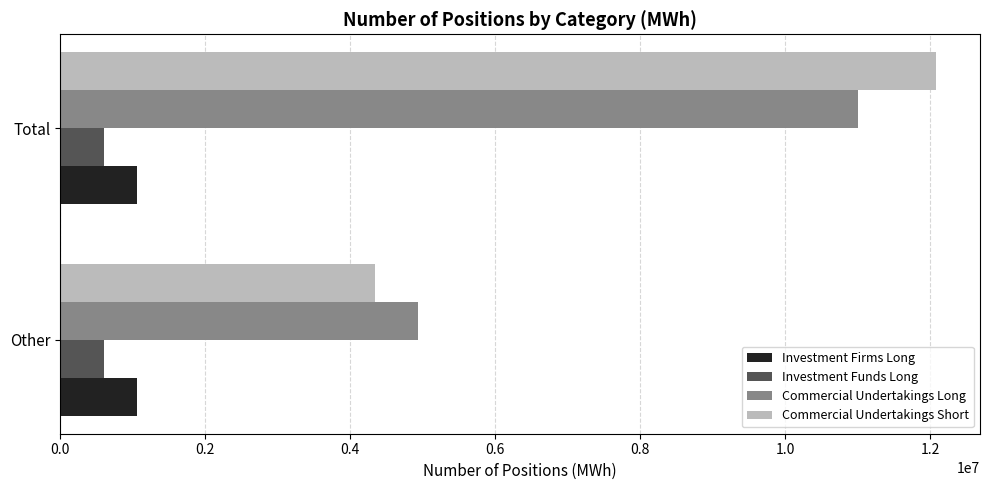

True or false: Investment Firms Long has a value of 574034 at Other.

False